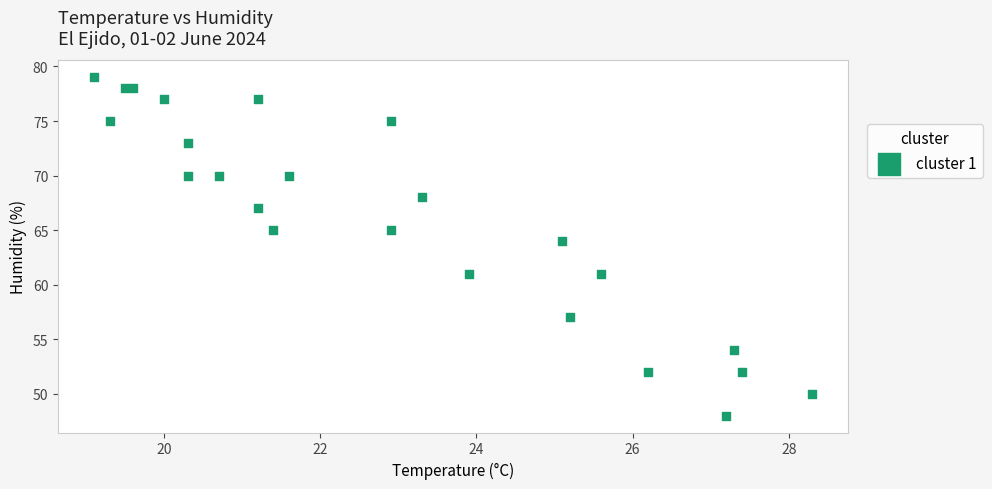

What Y value in the scatter plot is closest to 63?

64